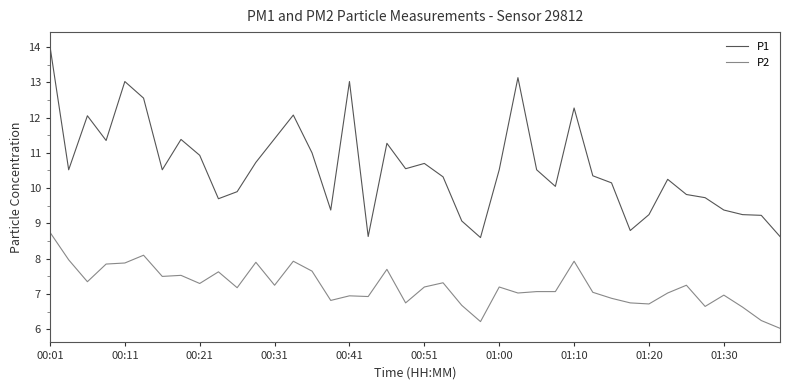

Which series has the largest range (max minus min)?

P1